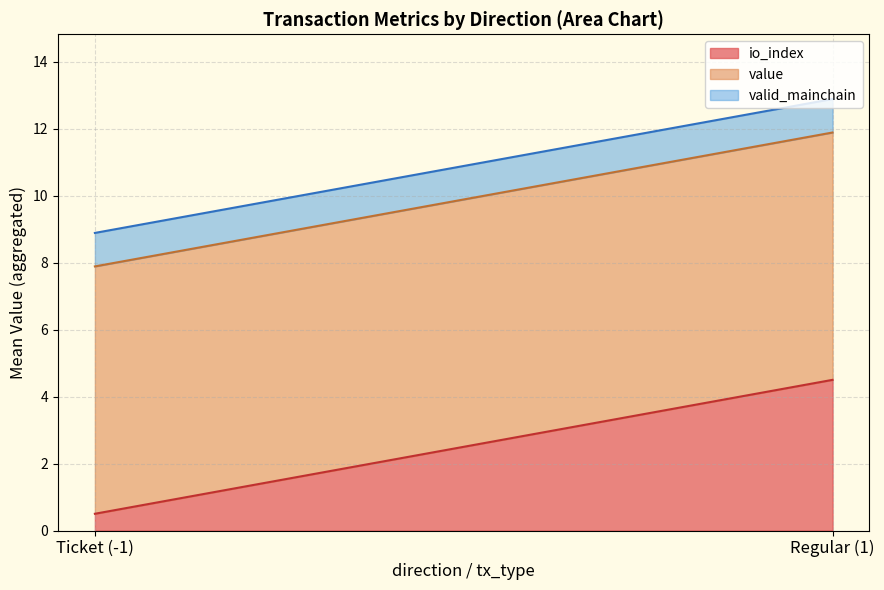

The io_index series shows 0.5 at Ticket (-1). True or false?

True